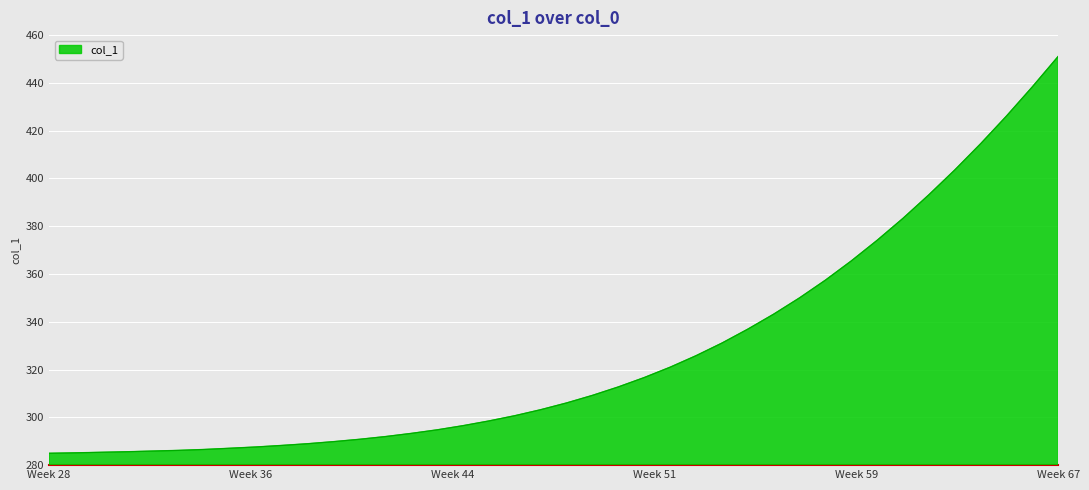

How many series are shown in this chart?

1